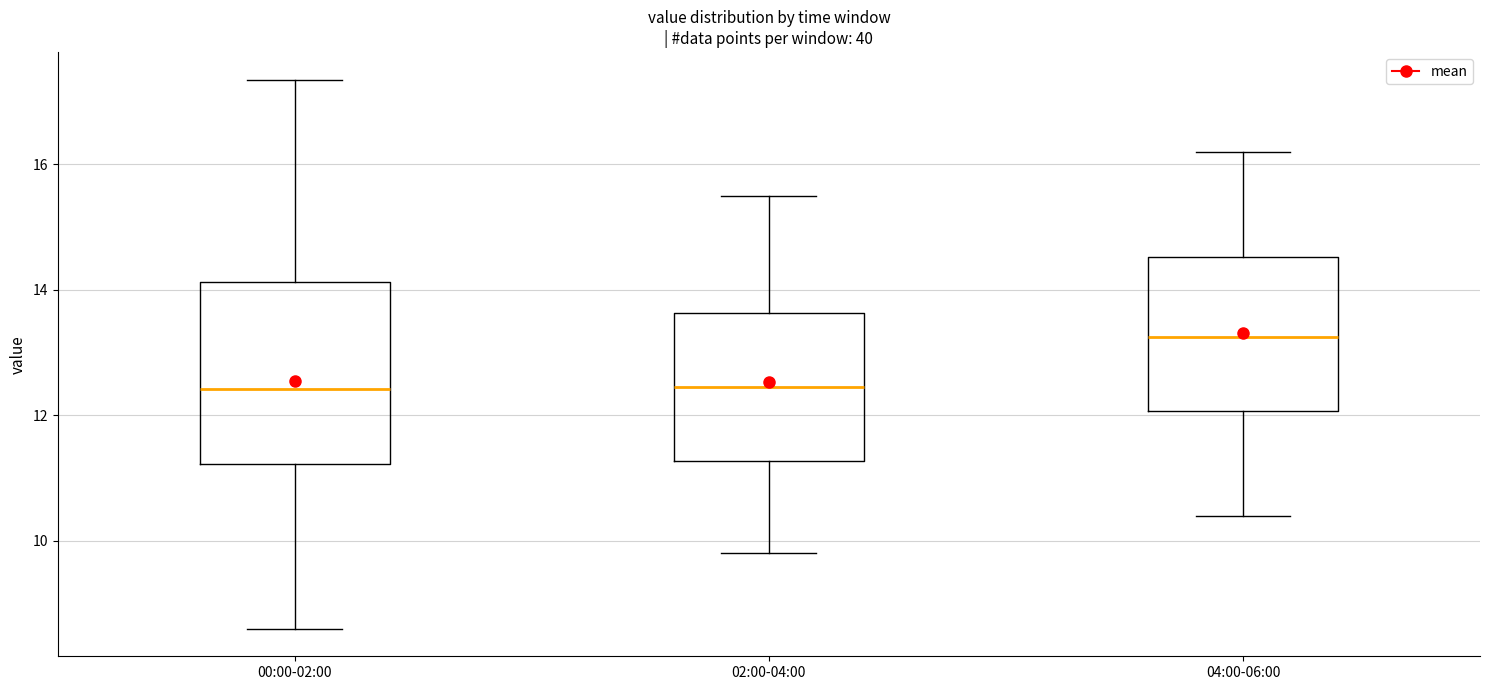

Where is the lower edge of the box for 02:00-04:00 on the y-axis? The values are not printed on the chart, so give them approximately, as read against the axis.

11.2